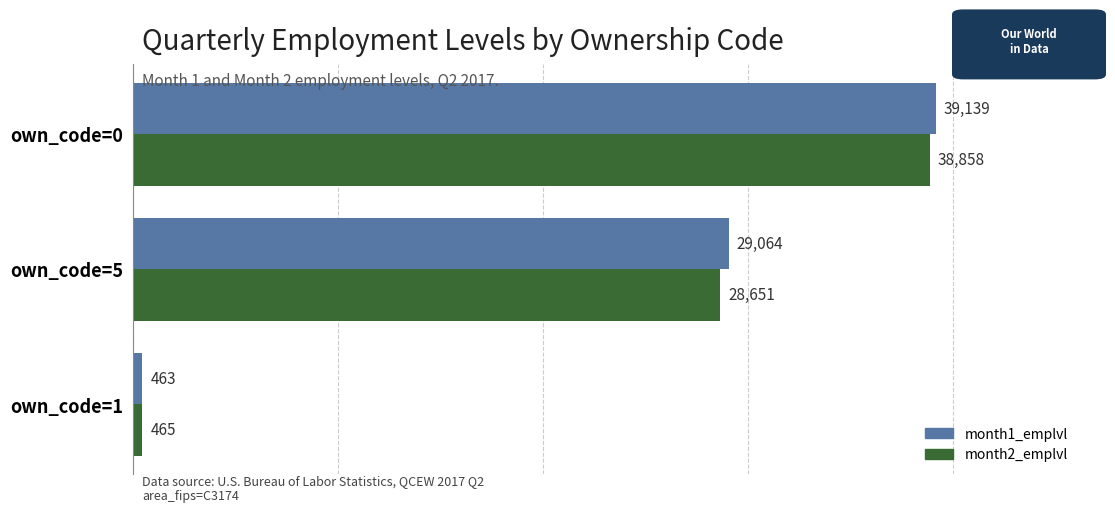

Which category has the highest value across all series?

own_code=0